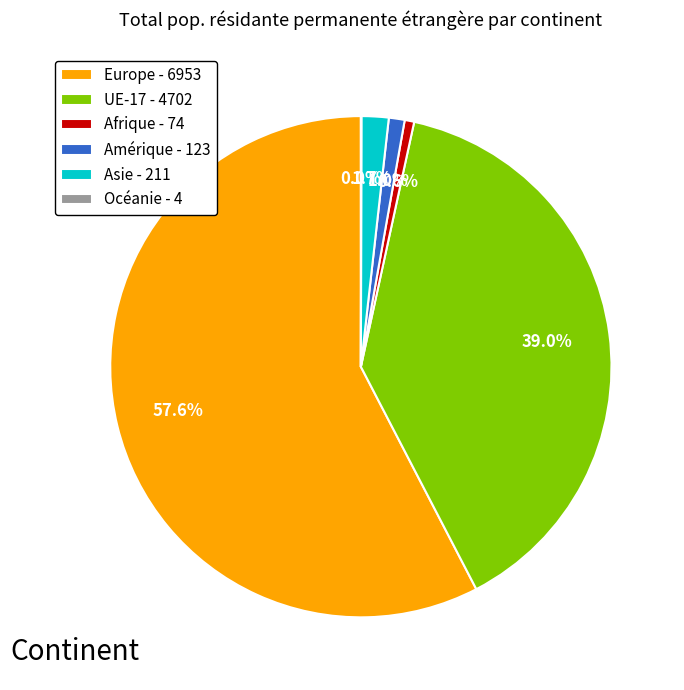

To the nearest percent, what portion does Europe represent?

58%